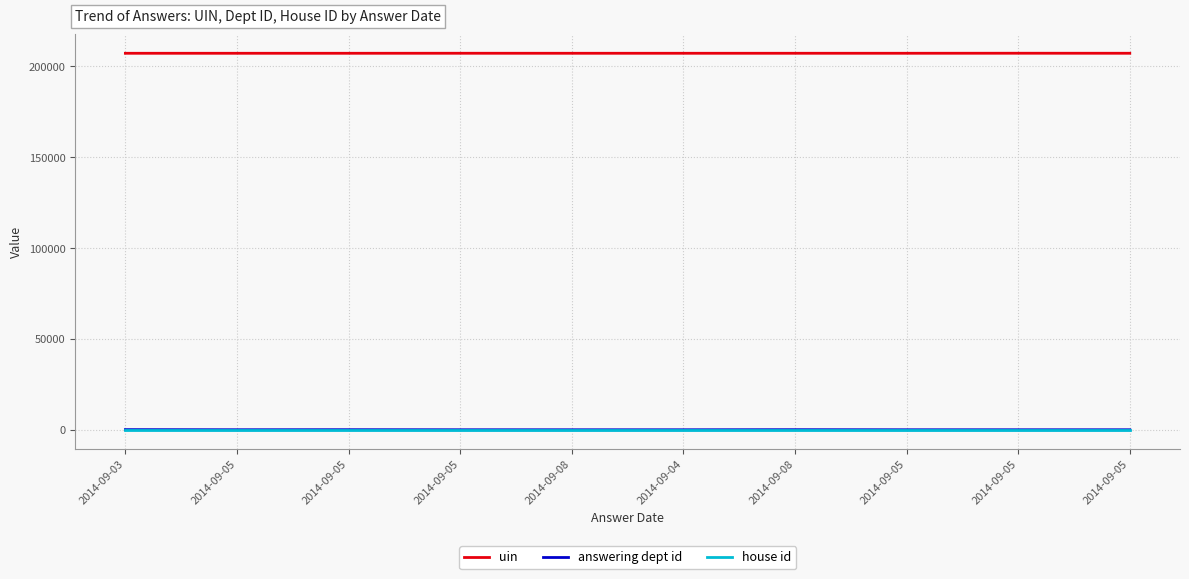

What is the average value of the answering dept id series?

31